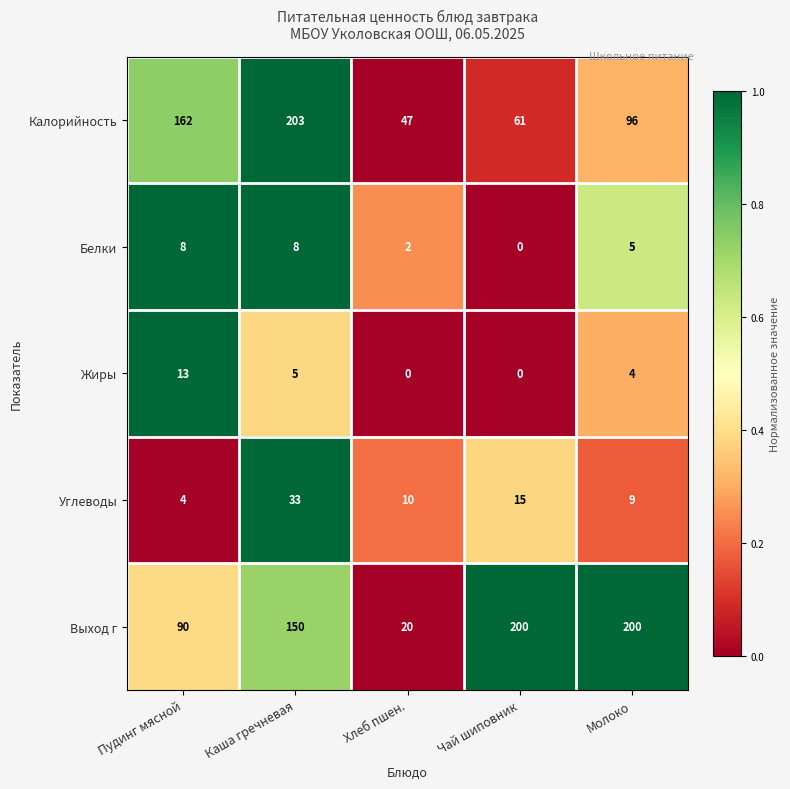

How many series are shown in this chart?

5